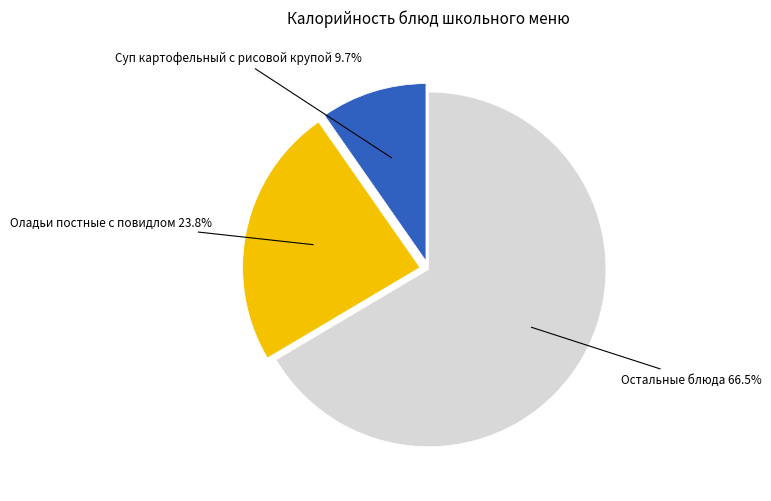

Does any single category account for the majority?

Yes